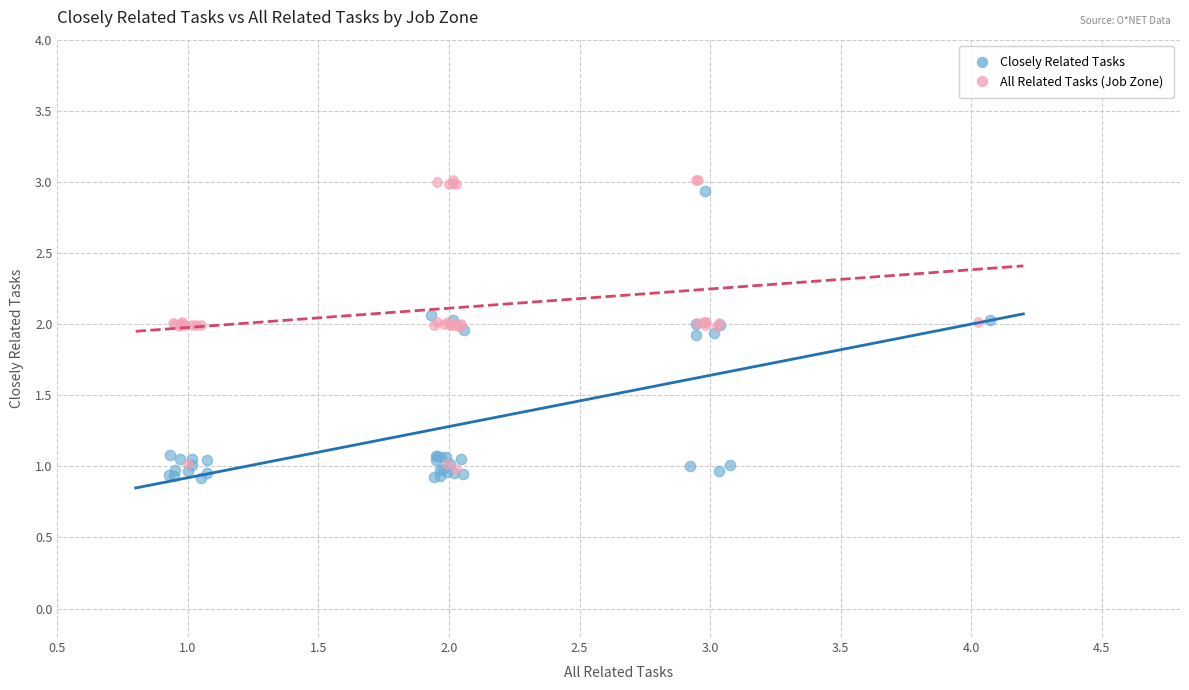

Which series contains the lowest Y value?

Closely Related Tasks